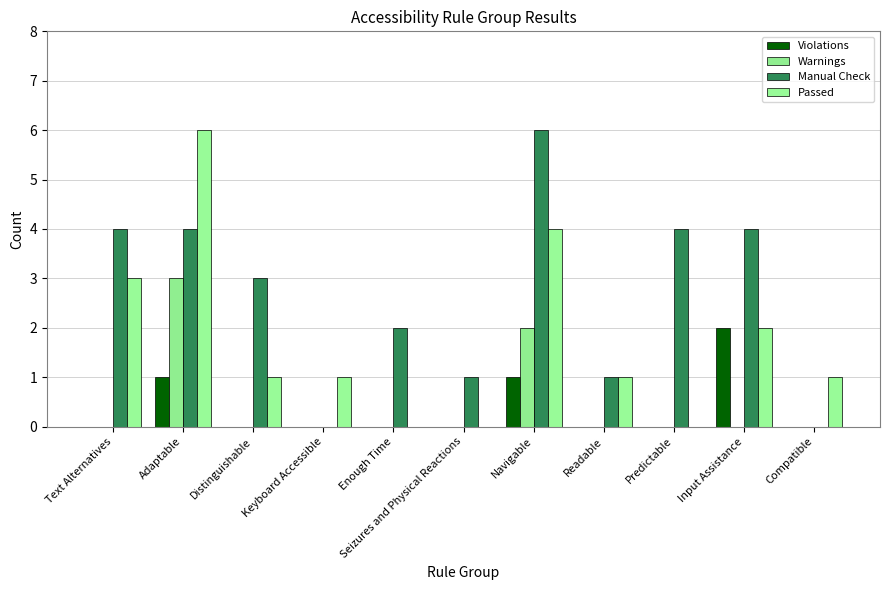

What is the total value across all series at Keyboard Accessible?

1